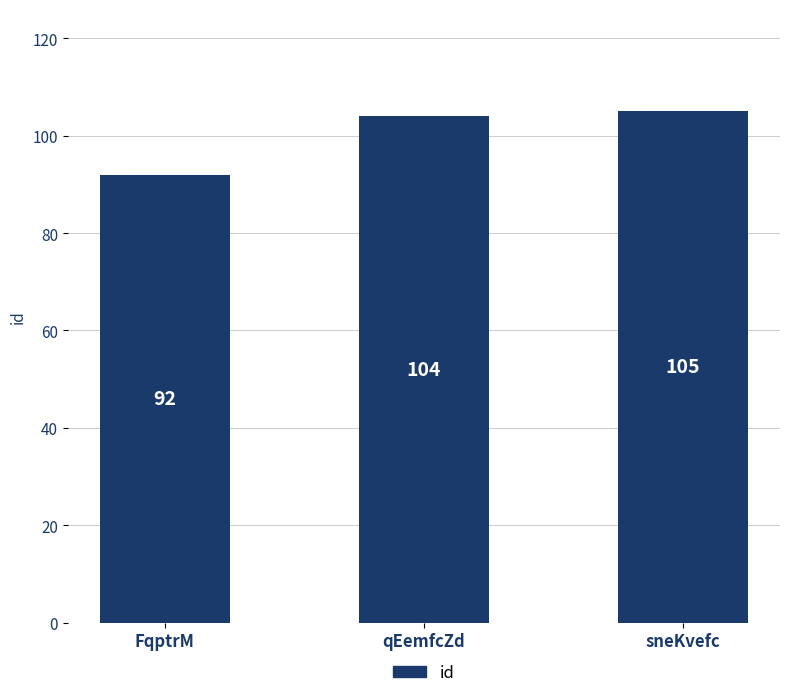

What is the difference between the maximum and minimum values?

13